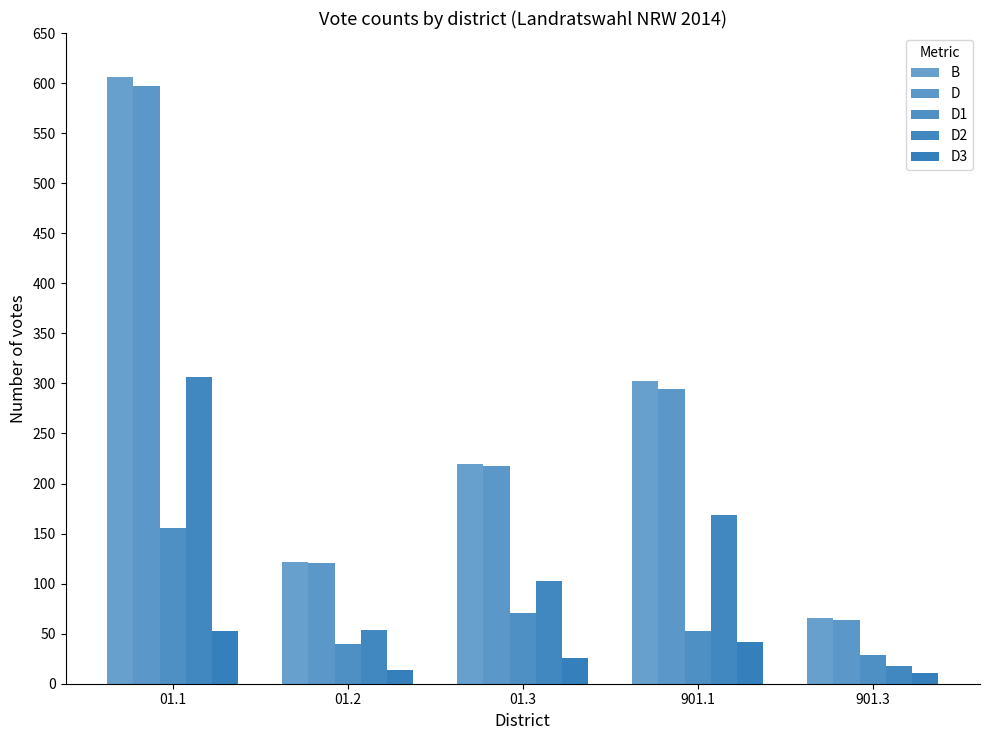

True or false: D3 has a value of 11 at 901.3.

True